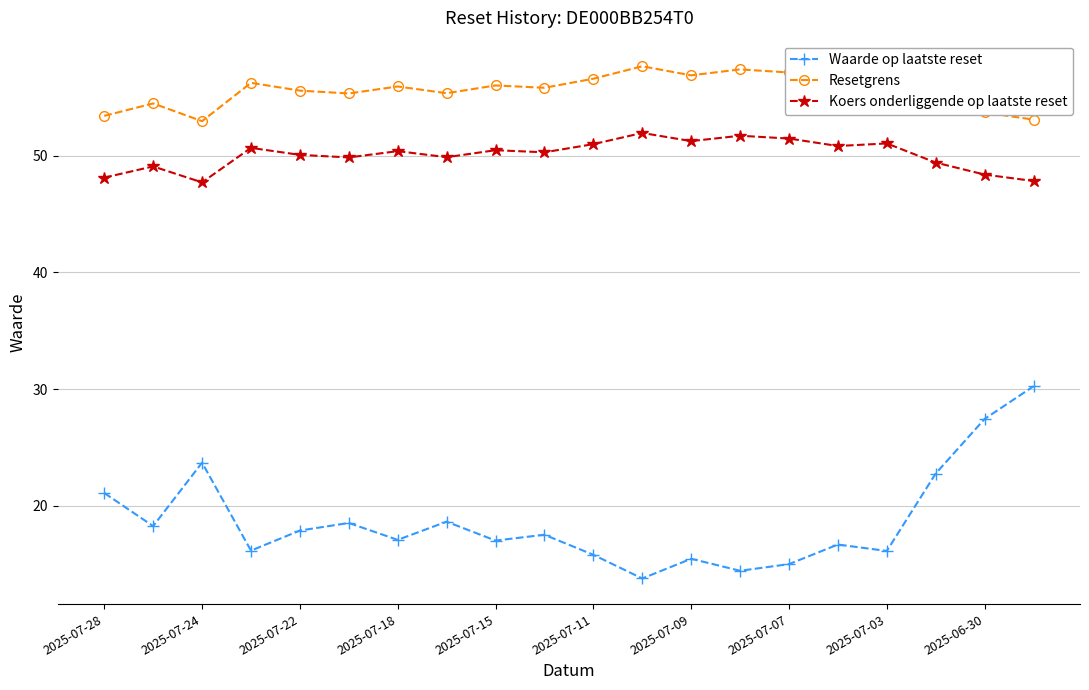

What is the minimum value for Resetgrens?

53.0